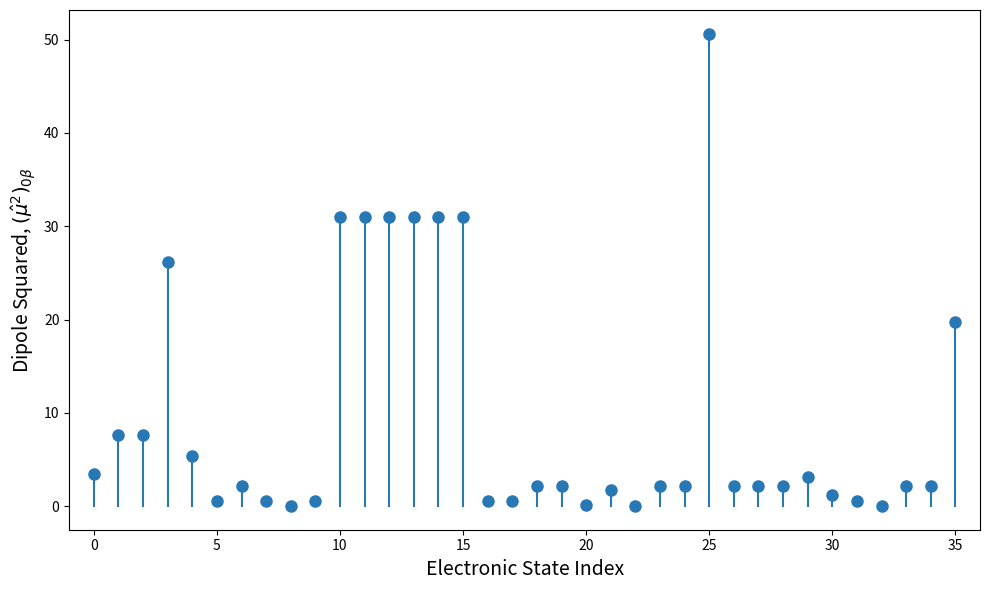

What Y value in the scatter plot is closest to 25?

26.1